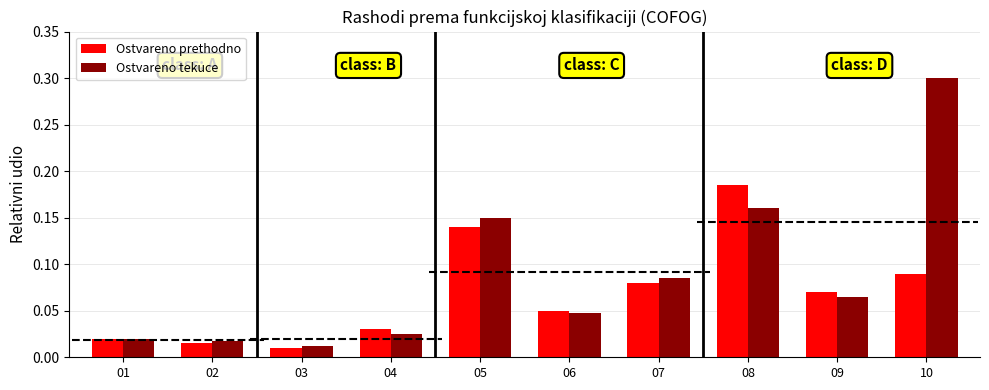

Between 01 and 06, which series saw the biggest shift?

Ostvareno prethodno